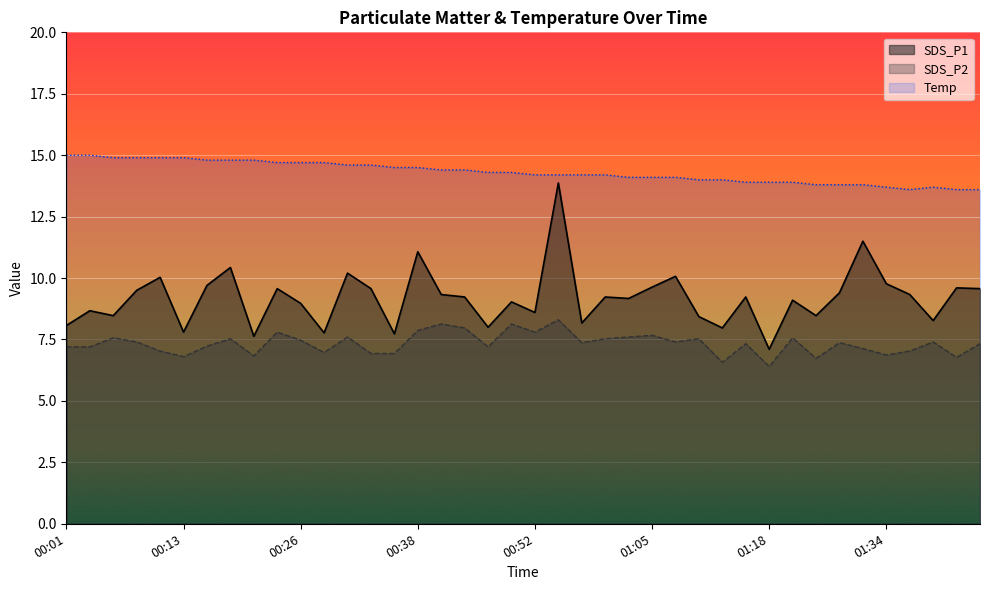

Between 00:23 and 01:16, which series saw the biggest shift?

Temp